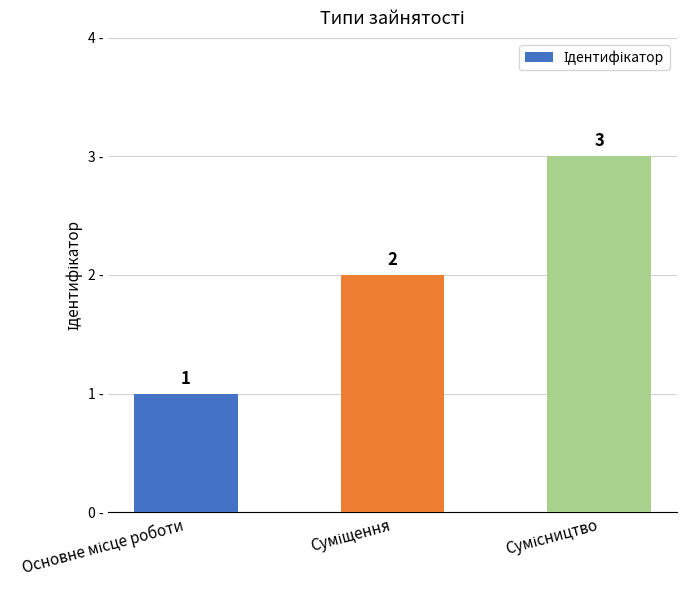

What is the value of the 1st bar from the left?

1